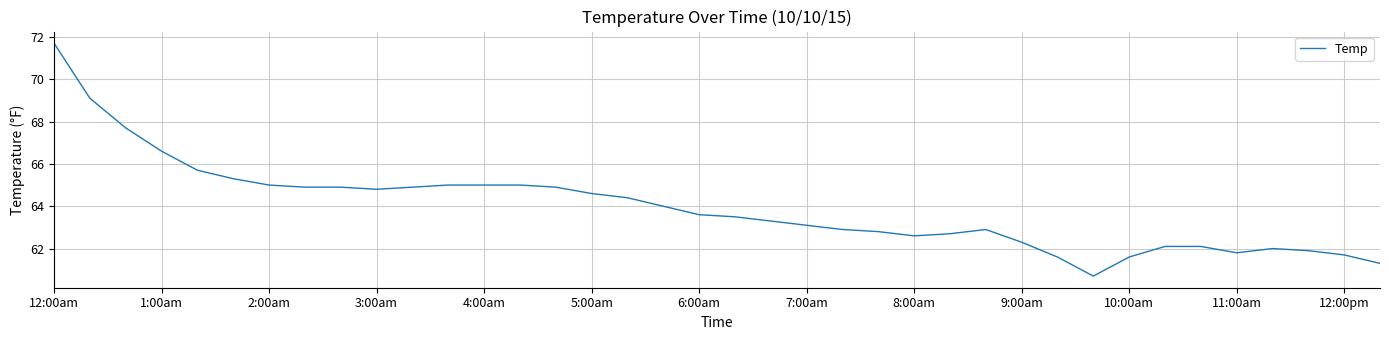

Does the chart have visible grid lines?

Yes